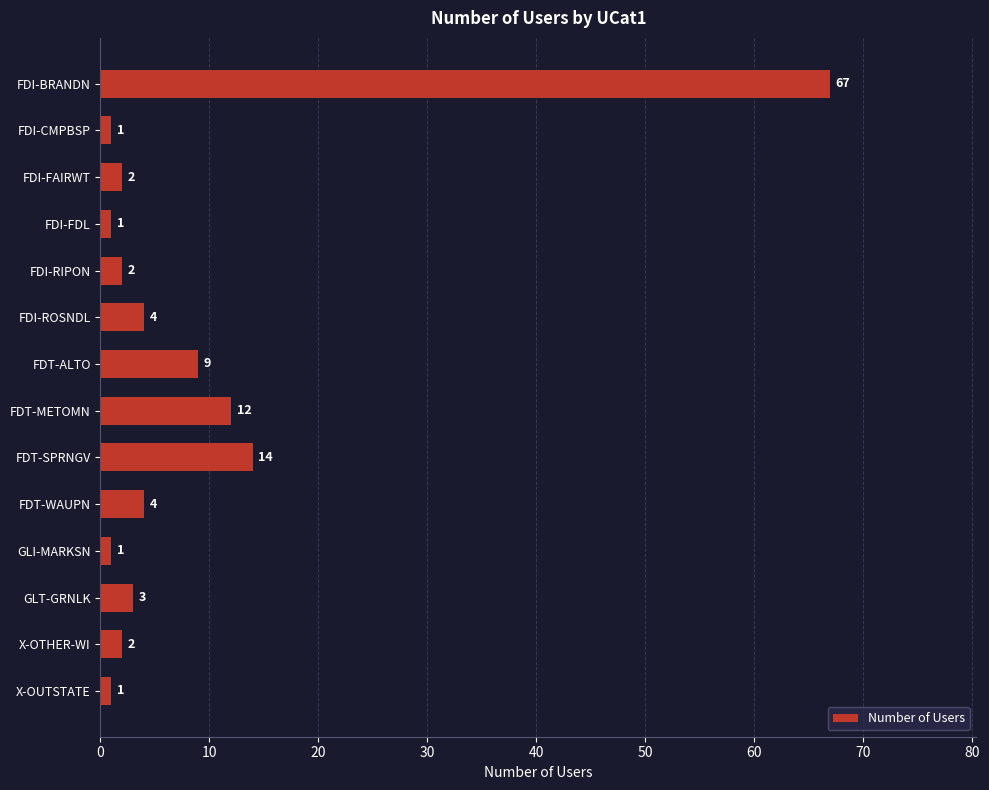

Between GLT-GRNLK and FDT-ALTO, which is larger?

FDT-ALTO